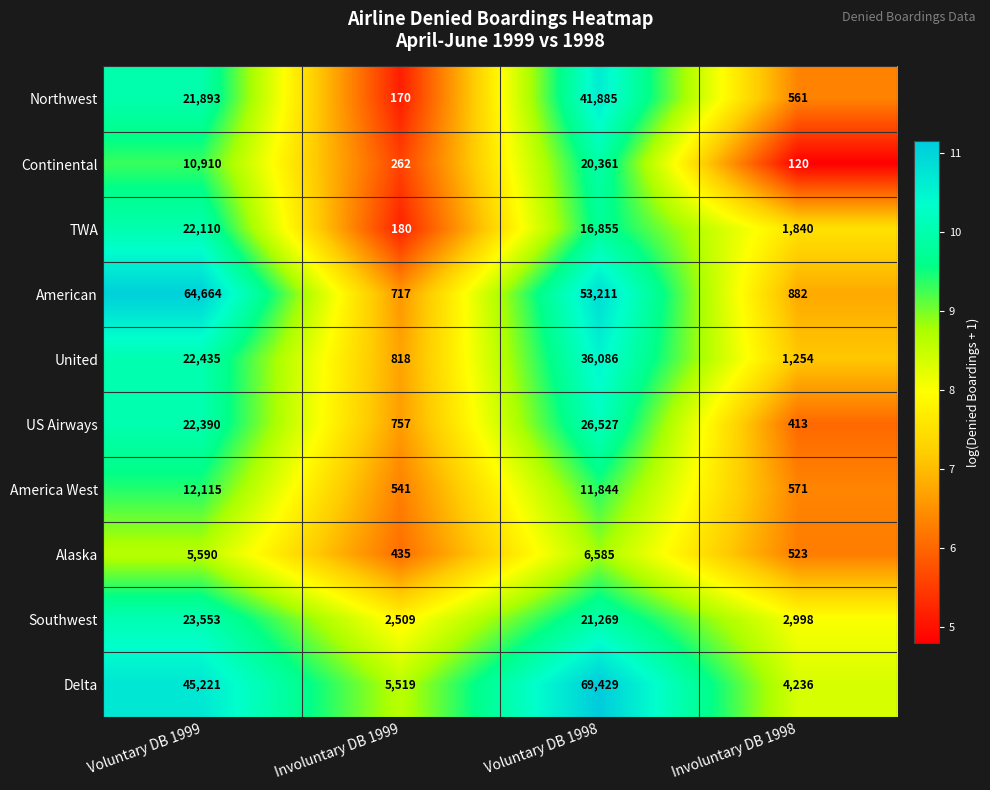

What is the spread (max minus min) of values at Involuntary DB 1998?

4116